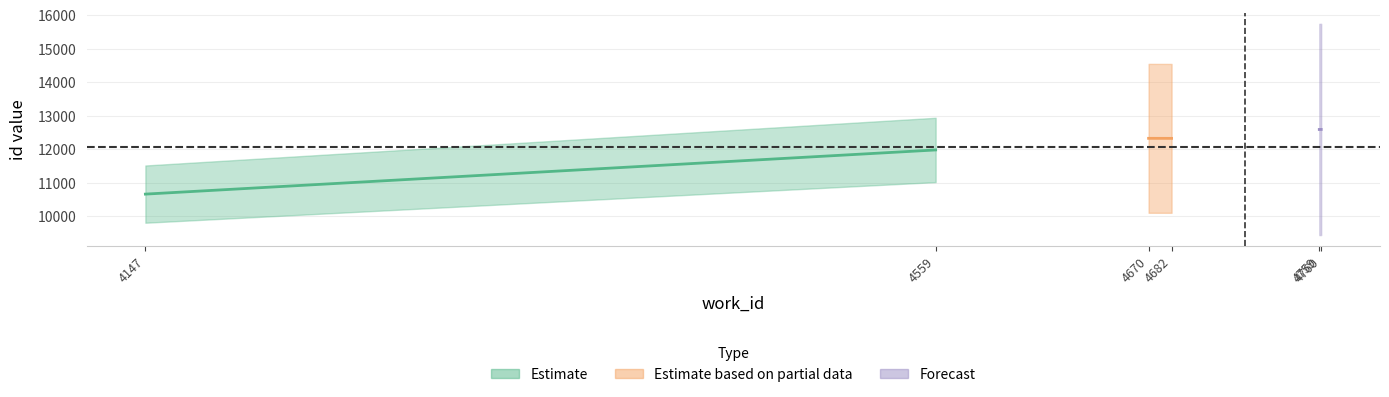

True or false: work_id and id intersect in this chart.

False